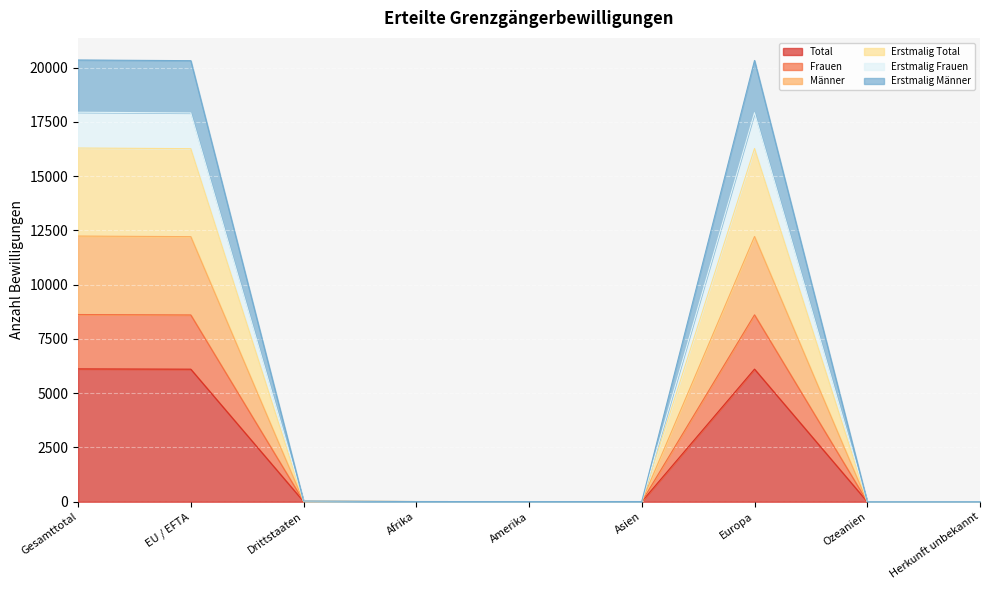

What is the label of the 9th point from the left?

Herkunft unbekannt